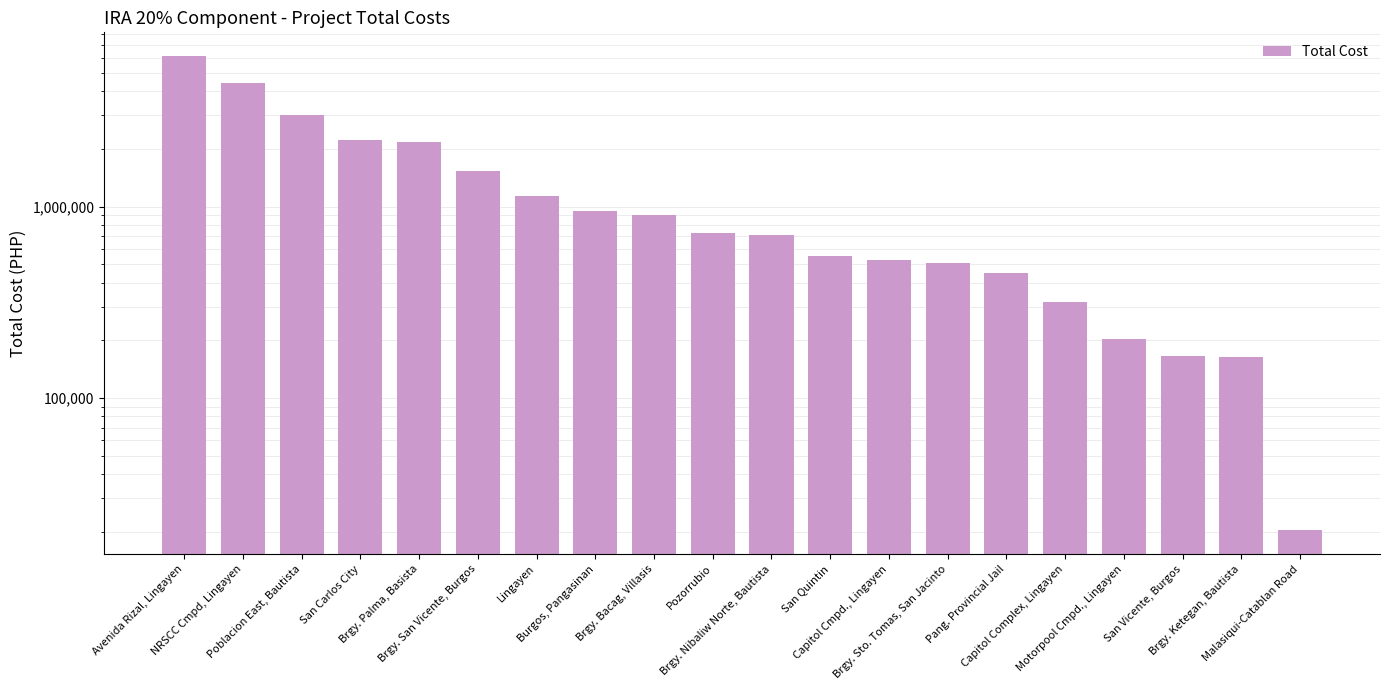

At which label does the data first exceed 729856?

Avenida Rizal, Lingayen